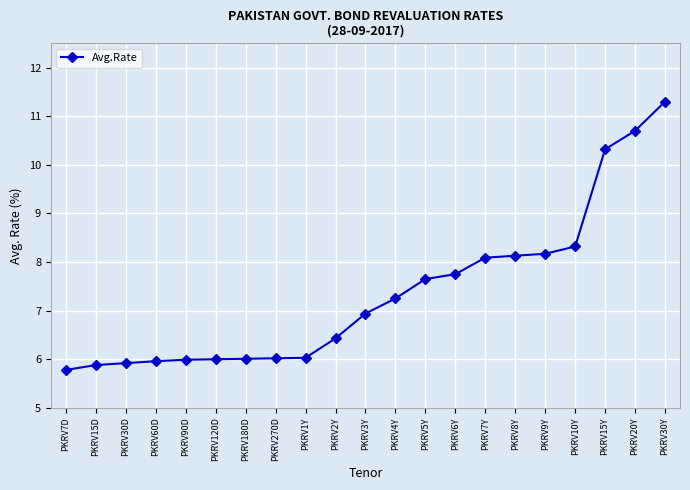

What is the label of the 14th point from the left?

PKRV6Y